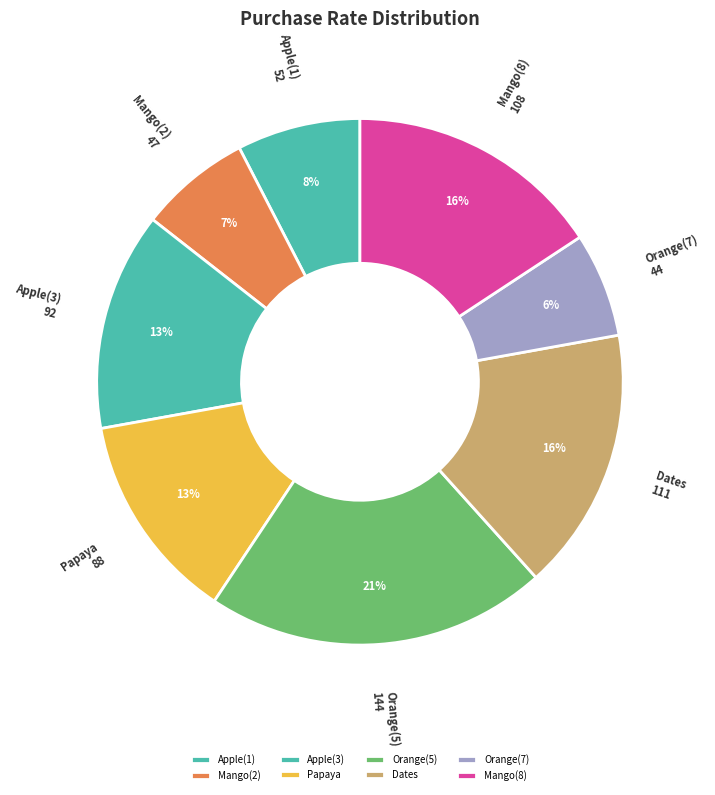

Count the number of slices in the pie.

8